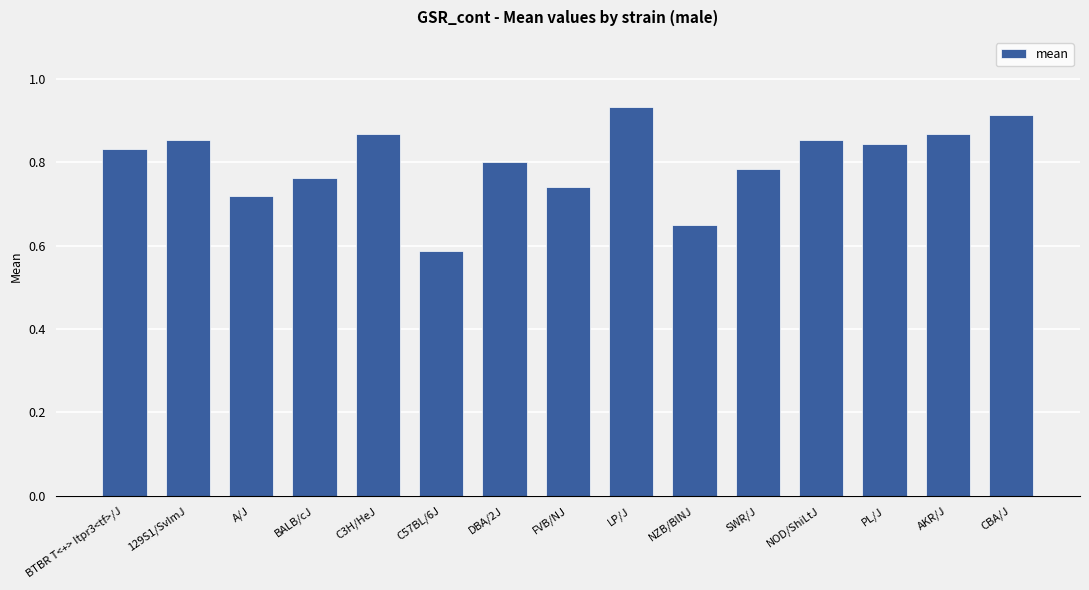

Does the chart contain stacked bars?

No